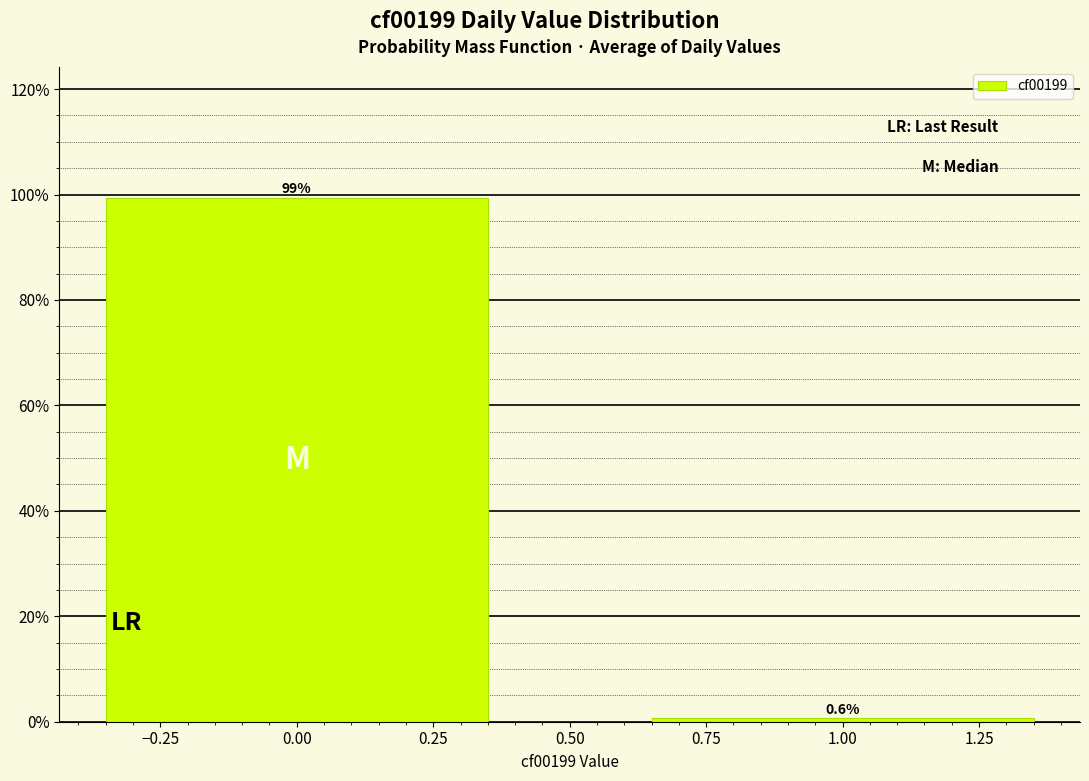

Reading left to right, list all the values displayed in this chart.

0.00=99.4	1.00=0.6